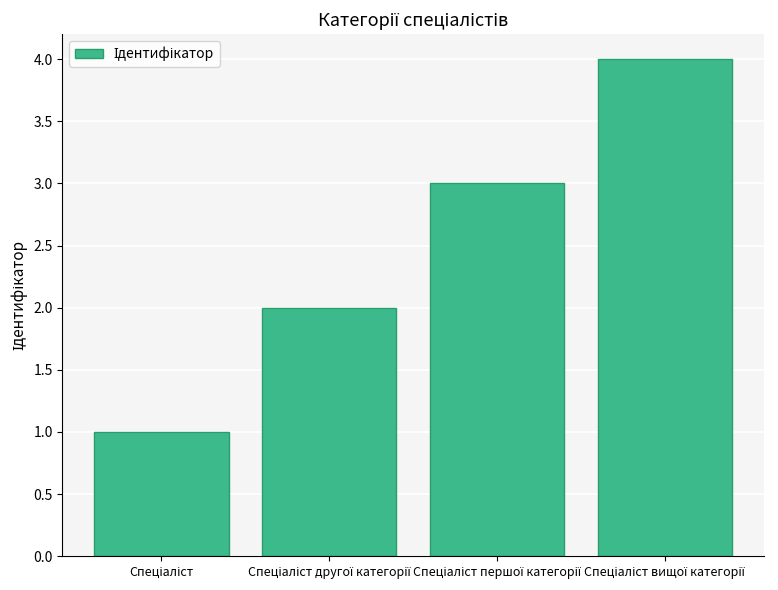

What is the sum of all values?

10